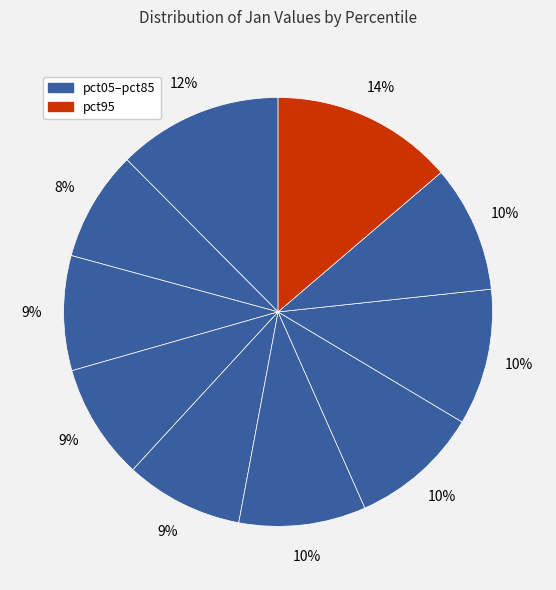

Is there any slice that represents more than half of the pie?

No